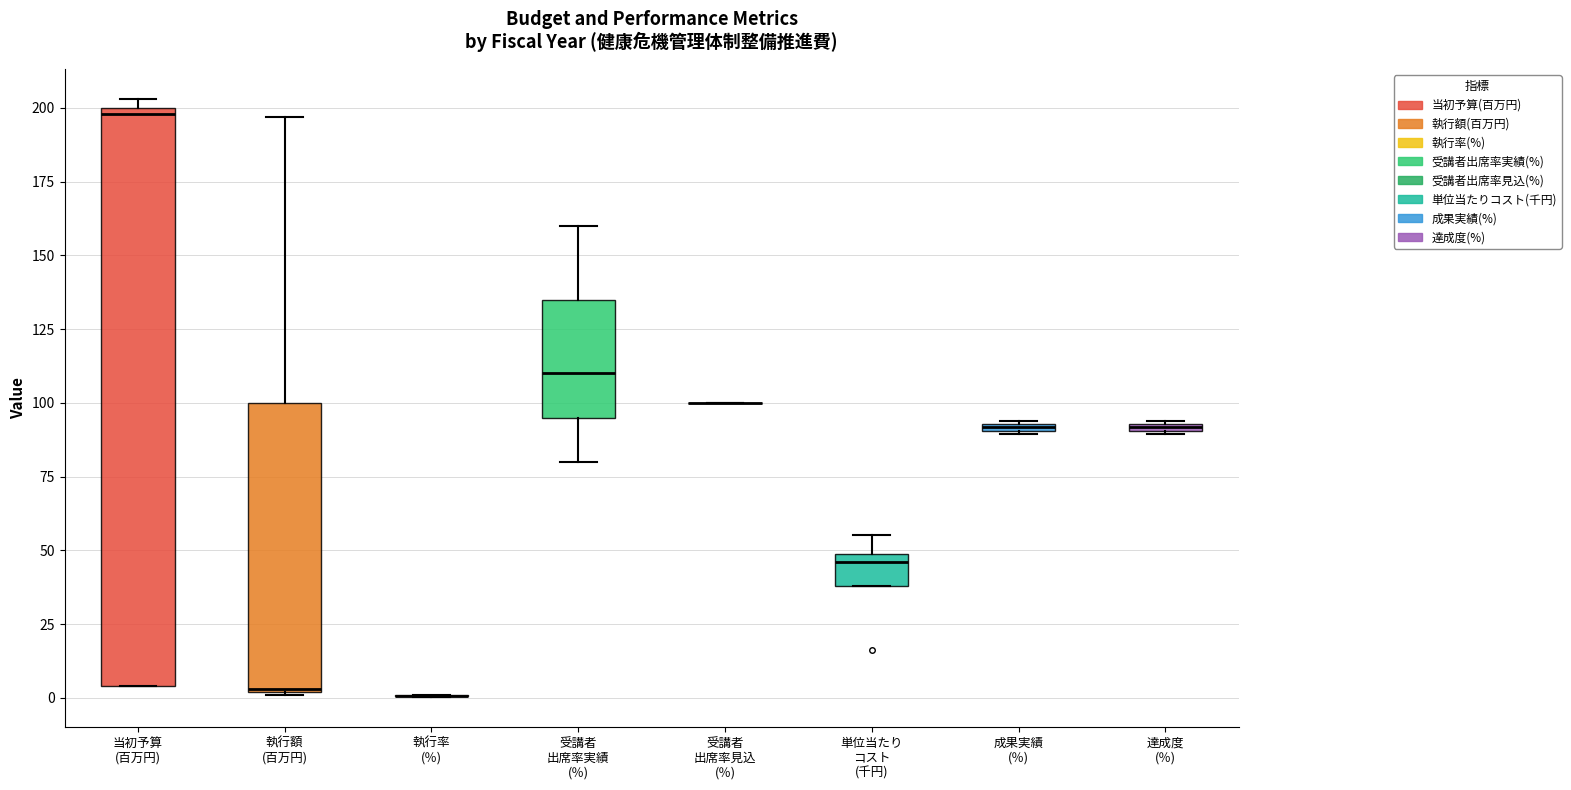

Comparing the boxes themselves (not the whiskers), which one is the tallest?

当初予算 (百万円)